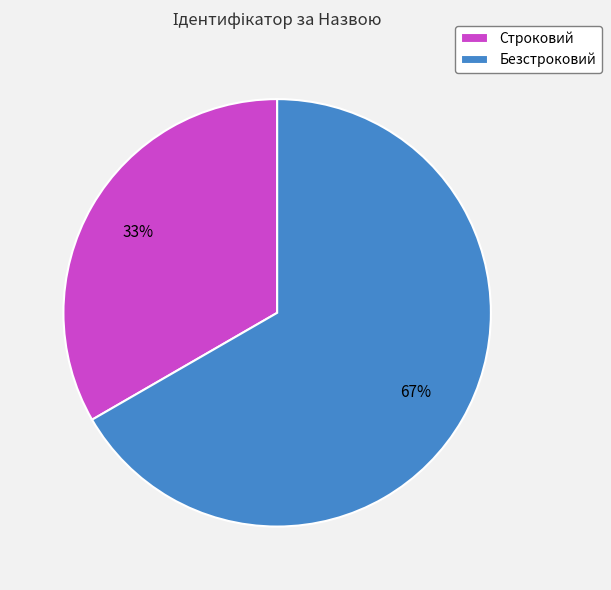

True or false: Безстроковий accounts for 67% of the total.

True